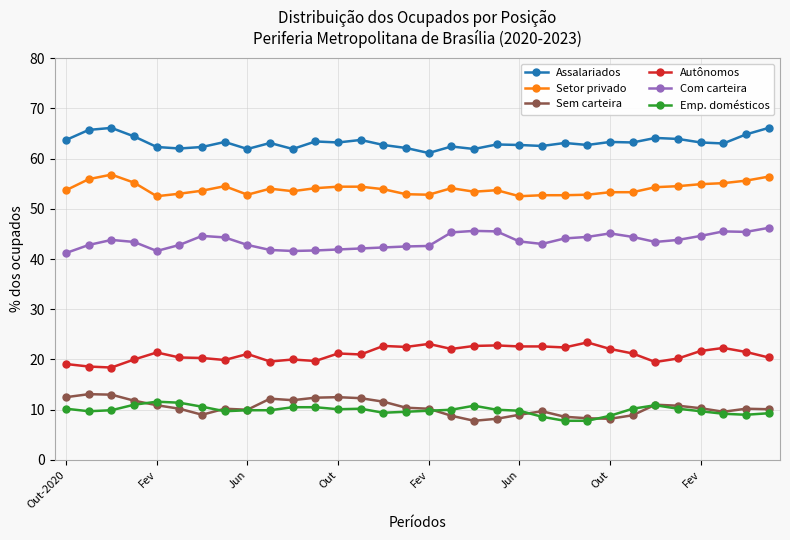

What is the value of the Setor privado point at the 18th from the left?

54.1